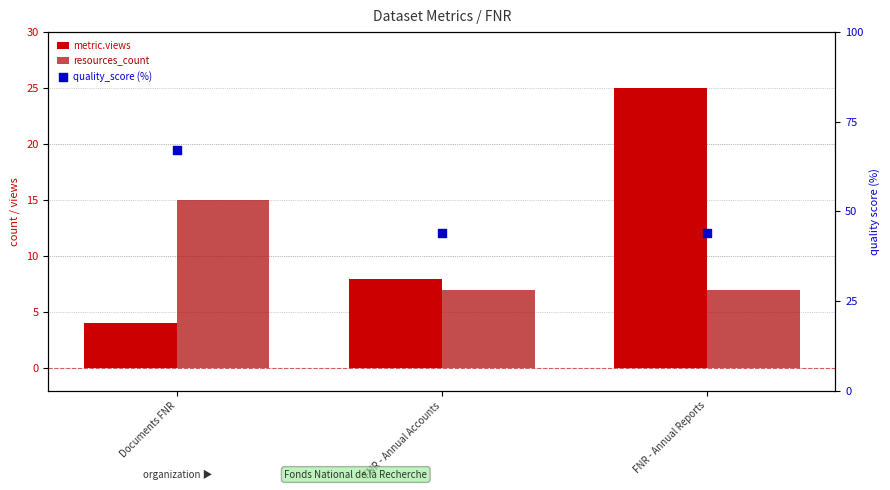

At how many categories does at least one series exceed 17?

3